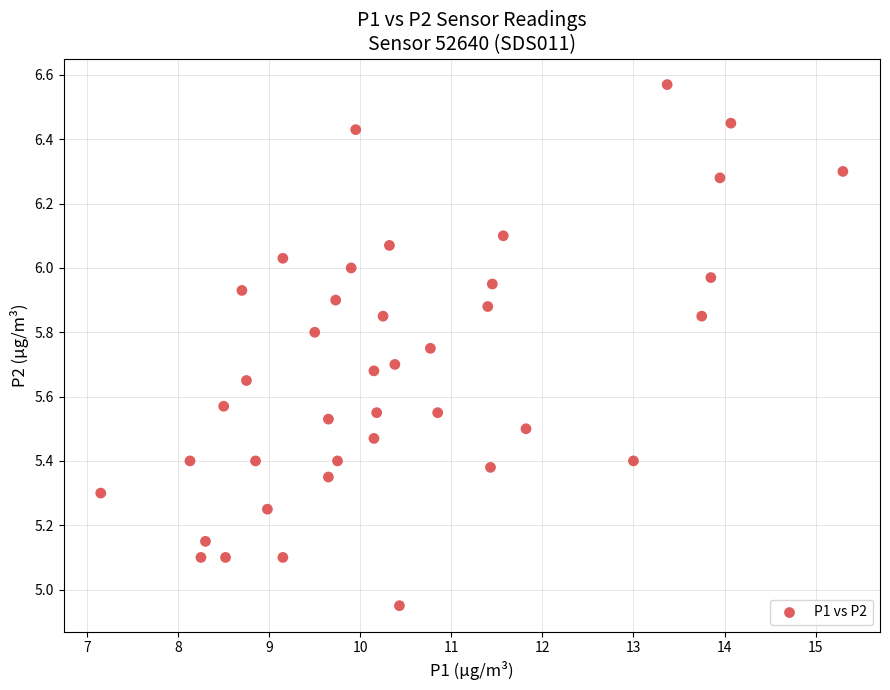

What is the range of X values (max minus min)?

8.2